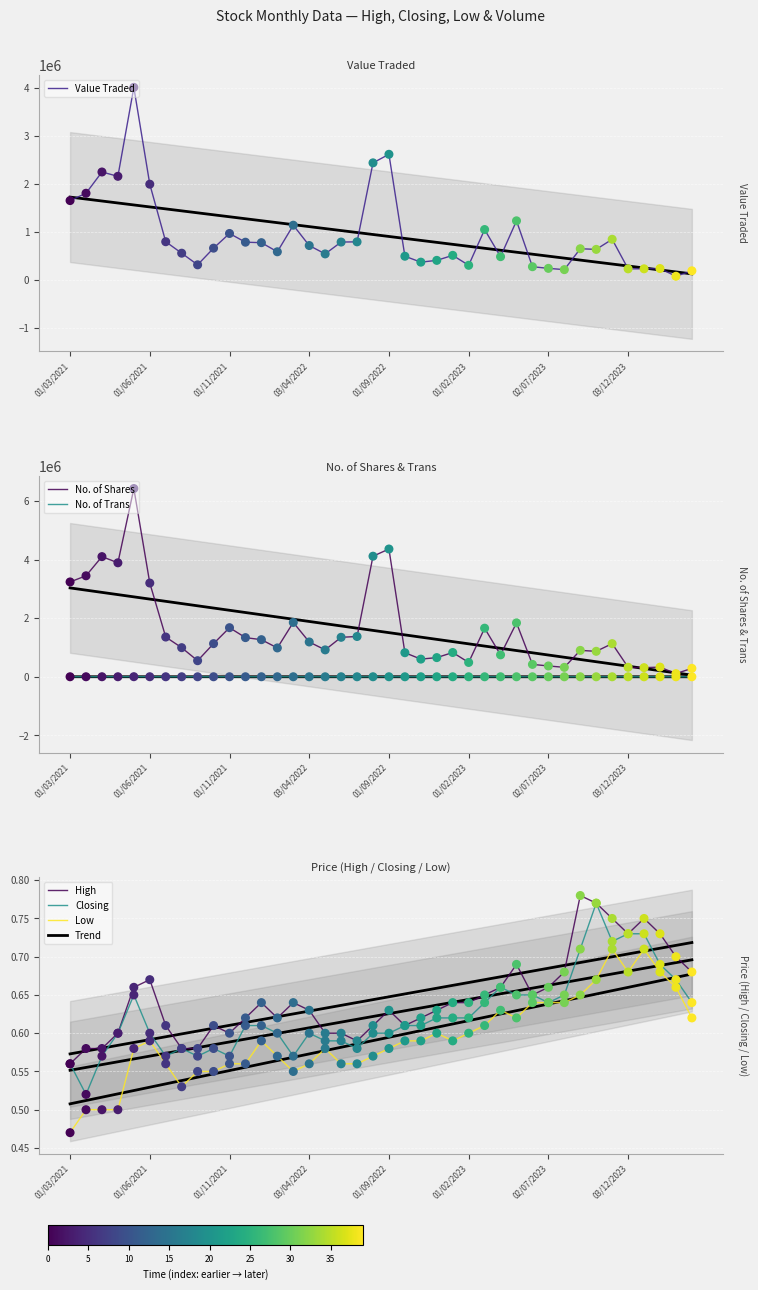

Which series contains the lowest Y value?

Low